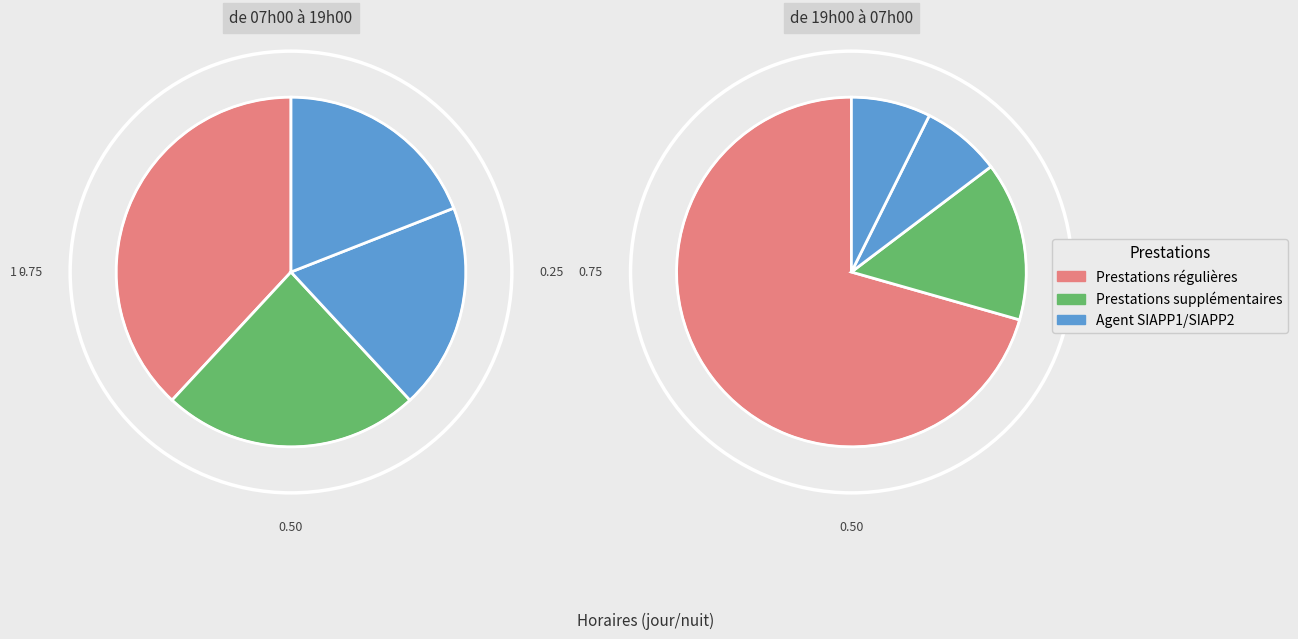

Is there any slice that represents more than half of the pie?

No